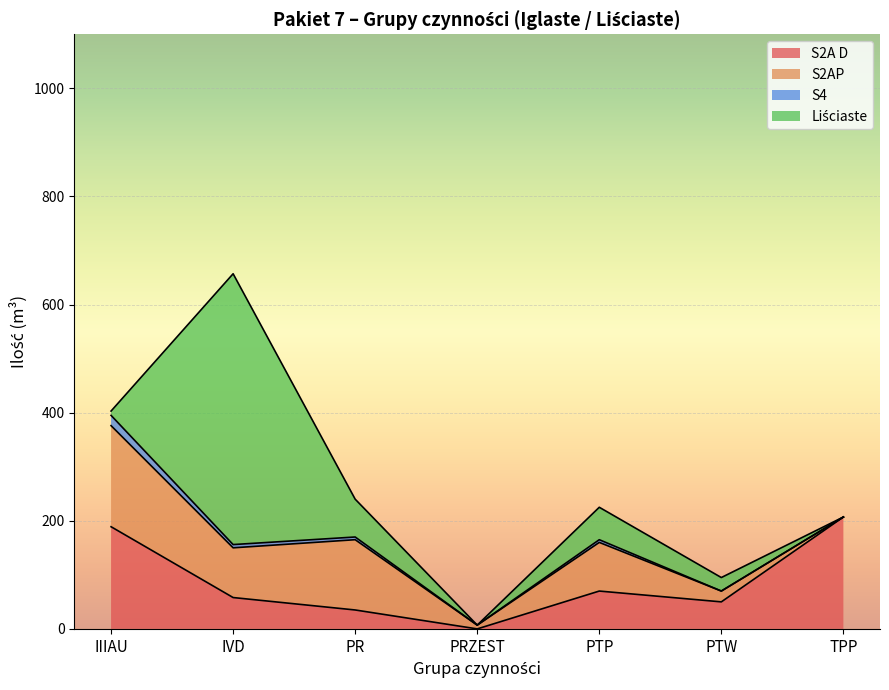

At which category is the sum across all series the highest?

IVD